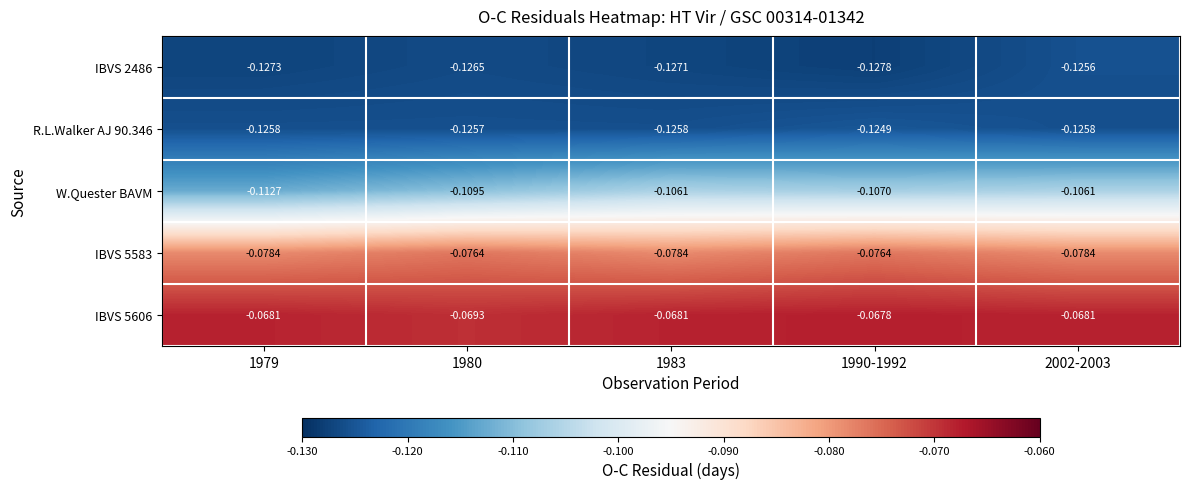

Which series has the largest range (max minus min)?

W.Quester BAVM